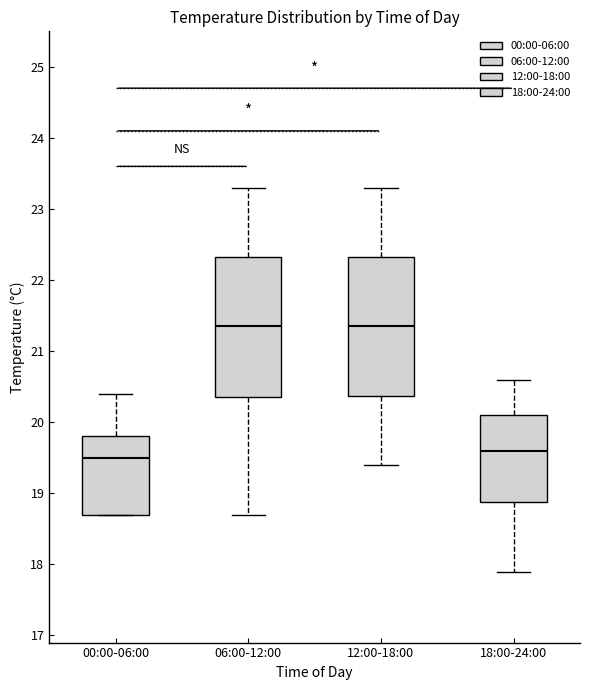

Reading left to right, transcribe this box plot: for each box, give where its median line is, the range the box spans, and where its two whiskers end, as read against the y-axis. The values are not printed on the chart, so give them approximately, as read against the axis.

00:00-06:00: median 19.5, box 18.7 to 19.8, whiskers 18.7 to 20.4
06:00-12:00: median 21.4, box 20.4 to 22.3, whiskers 18.7 to 23.3
12:00-18:00: median 21.4, box 20.4 to 22.3, whiskers 19.4 to 23.3
18:00-24:00: median 19.6, box 18.9 to 20.1, whiskers 17.9 to 20.6